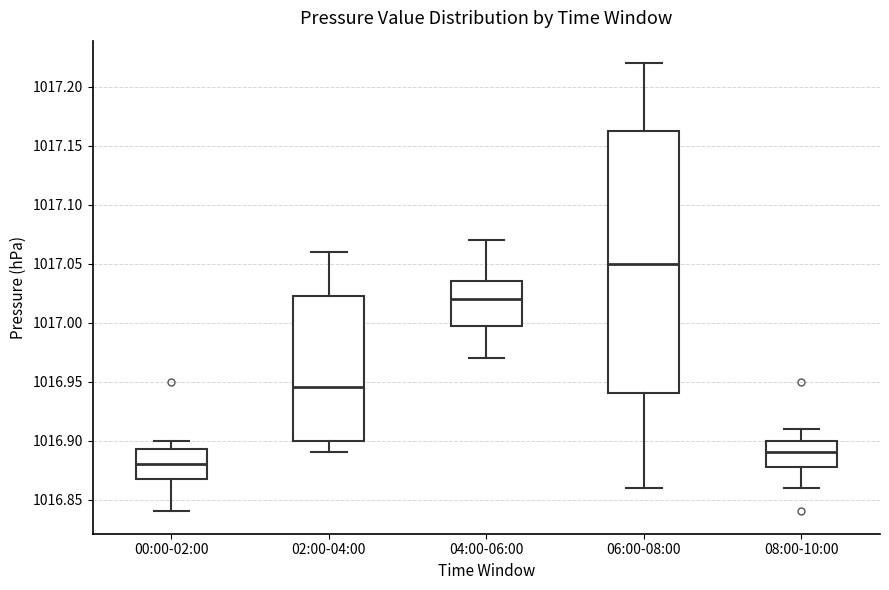

Comparing the boxes themselves (not the whiskers), which one is the tallest?

06:00-08:00